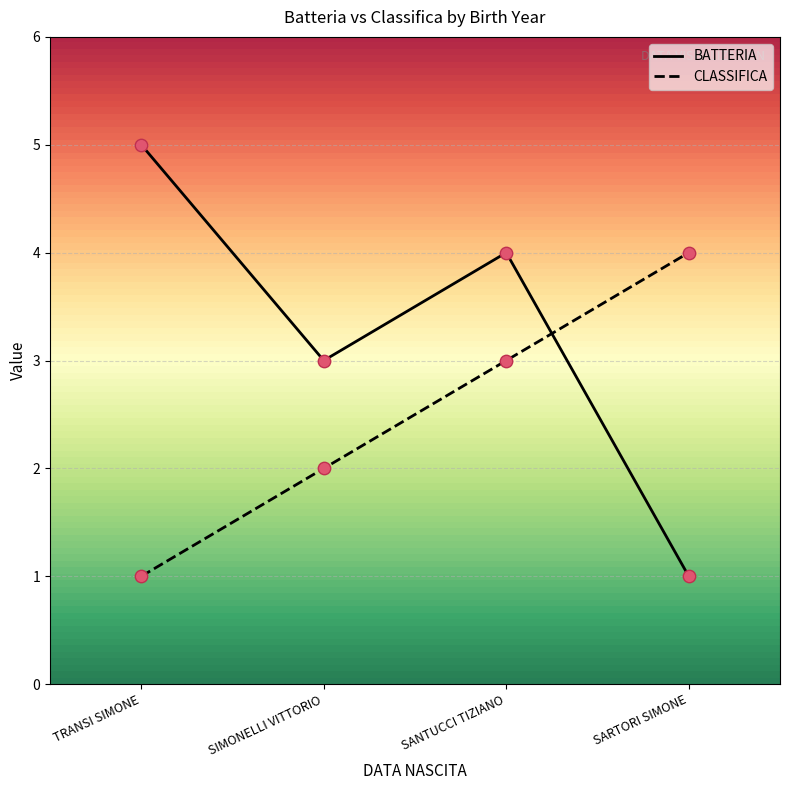

At which category is the sum across all series the highest?

SANTUCCI TIZIANO